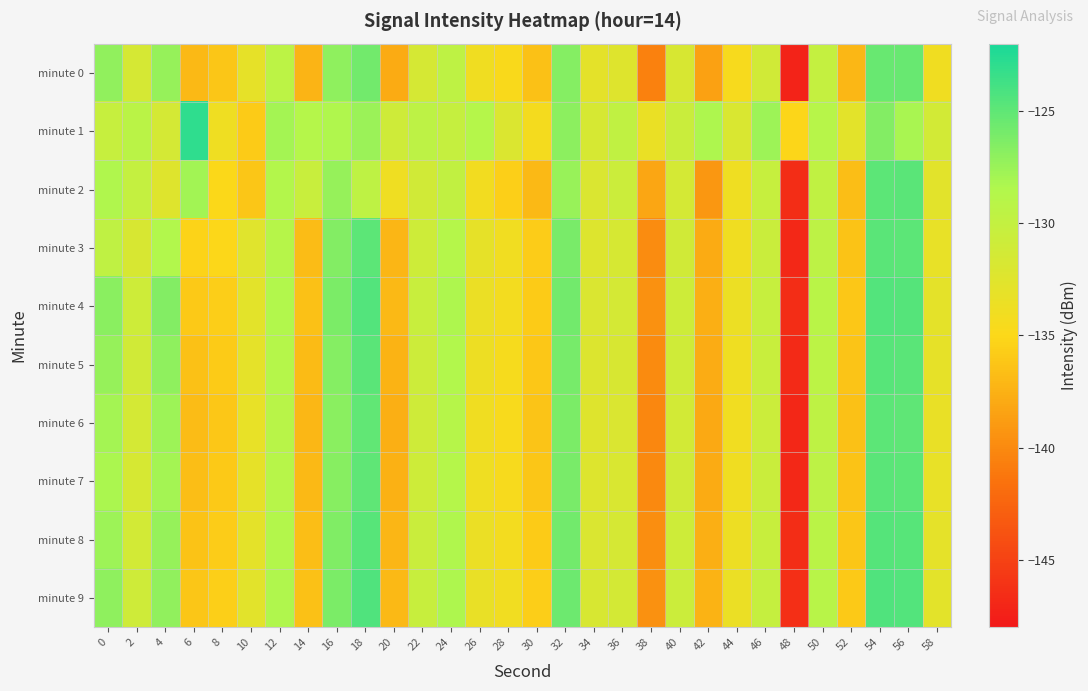

Reading left to right, what are all the values shown in this chart?

minute 0: 0=-127.1	2=-131.6	4=-127.4	6=-137.0	8=-136.2	10=-133.1	12=-129.4	14=-137.3	16=-127.0	18=-125.8	20=-137.9	22=-131.6	24=-129.6	26=-133.9	28=-134.7	30=-136.5	32=-126.7	34=-132.9	36=-132.4	38=-140.5	40=-131.8	42=-138.5	44=-134.6	46=-131.2	48=-147.2	50=-130.1	52=-137.0	54=-125.4	56=-125.4	58=-134.0
minute 1: 0=-130.3	2=-129.2	4=-131.5	6=-123.0	8=-133.8	10=-135.8	12=-127.9	14=-128.8	16=-128.4	18=-127.6	20=-131.0	22=-129.5	24=-130.2	26=-128.8	28=-132.1	30=-134.3	32=-126.9	34=-131.7	36=-129.8	38=-133.4	40=-130.6	42=-128.3	44=-131.9	46=-127.6	48=-135.2	50=-129.0	52=-132.8	54=-126.5	56=-128.1	58=-131.3
minute 2: 0=-128.5	2=-130.1	4=-132.4	6=-127.8	8=-134.9	10=-136.2	12=-128.7	14=-130.5	16=-127.3	18=-129.6	20=-133.8	22=-131.2	24=-129.9	26=-134.1	28=-135.6	30=-137.0	32=-127.4	34=-132.0	36=-130.7	38=-138.2	40=-131.5	42=-139.1	44=-133.8	46=-130.3	48=-146.5	50=-129.8	52=-136.7	54=-124.9	56=-124.8	58=-132.7
minute 3: 0=-129.7	2=-131.8	4=-128.6	6=-135.4	8=-135.1	10=-132.5	12=-128.9	14=-136.8	16=-126.5	18=-124.9	20=-137.2	22=-130.9	24=-128.8	26=-133.1	28=-134.0	30=-135.8	32=-126.1	34=-132.3	36=-131.7	38=-139.8	40=-131.2	42=-137.9	44=-133.9	46=-130.6	48=-146.8	50=-129.5	52=-136.4	54=-124.8	56=-124.9	58=-133.2
minute 4: 0=-126.8	2=-130.9	4=-126.5	6=-136.0	8=-135.7	10=-132.8	12=-128.6	14=-136.5	16=-126.2	18=-124.5	20=-137.0	22=-130.5	24=-128.3	26=-133.5	28=-134.2	30=-135.9	32=-125.8	34=-132.0	36=-131.5	38=-139.5	40=-130.9	42=-137.6	44=-133.6	46=-130.3	48=-146.5	50=-129.2	52=-136.1	54=-124.5	56=-124.6	58=-132.9
minute 5: 0=-127.3	2=-131.2	4=-127.0	6=-136.5	8=-135.9	10=-133.0	12=-128.8	14=-136.9	16=-126.6	18=-124.8	20=-137.4	22=-130.8	24=-128.6	26=-133.7	28=-134.4	30=-136.1	32=-126.0	34=-132.2	36=-131.8	38=-139.9	40=-131.1	42=-137.8	44=-133.8	46=-130.5	48=-146.7	50=-129.4	52=-136.3	54=-124.7	56=-124.8	58=-133.1
minute 6: 0=-127.9	2=-131.5	4=-127.6	6=-136.8	8=-136.1	10=-133.2	12=-129.1	14=-137.1	16=-126.8	18=-125.1	20=-137.6	22=-131.0	24=-128.9	26=-133.9	28=-134.6	30=-136.3	32=-126.2	34=-132.4	36=-132.0	38=-140.1	40=-131.3	42=-138.0	44=-134.0	46=-130.7	48=-146.9	50=-129.6	52=-136.5	54=-124.9	56=-125.0	58=-133.3
minute 7: 0=-128.2	2=-131.7	4=-127.9	6=-136.7	8=-136.0	10=-133.1	12=-129.0	14=-137.0	16=-126.7	18=-125.0	20=-137.5	22=-130.9	24=-128.8	26=-133.8	28=-134.5	30=-136.2	32=-126.1	34=-132.3	36=-131.9	38=-140.0	40=-131.2	42=-137.9	44=-133.9	46=-130.6	48=-146.8	50=-129.5	52=-136.4	54=-124.8	56=-124.9	58=-133.2
minute 8: 0=-127.6	2=-131.3	4=-127.3	6=-136.4	8=-135.8	10=-132.9	12=-128.7	14=-136.7	16=-126.4	18=-124.7	20=-137.2	22=-130.6	24=-128.5	26=-133.5	28=-134.2	30=-135.9	32=-125.8	34=-132.0	36=-131.6	38=-139.7	40=-130.9	42=-137.6	44=-133.7	46=-130.4	48=-146.5	50=-129.3	52=-136.2	54=-124.6	56=-124.7	58=-133.0
minute 9: 0=-127.0	2=-131.0	4=-127.1	6=-136.2	8=-135.6	10=-132.7	12=-128.5	14=-136.5	16=-126.2	18=-124.4	20=-137.0	22=-130.4	24=-128.3	26=-133.3	28=-134.0	30=-135.7	32=-125.6	34=-131.8	36=-131.4	38=-139.5	40=-130.7	42=-137.4	44=-133.5	46=-130.2	48=-146.3	50=-129.1	52=-136.0	54=-124.4	56=-124.5	58=-132.8